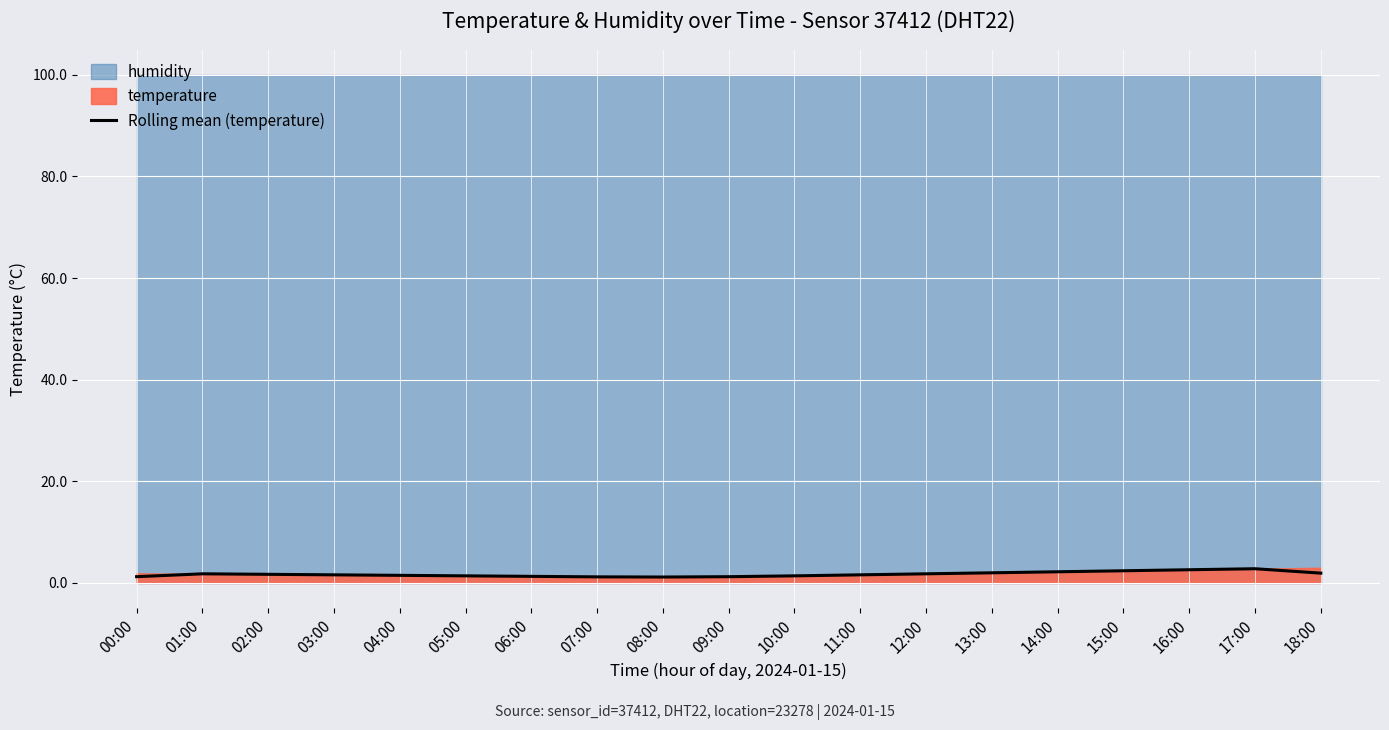

Does the chart display data point markers on the line(s)?

No